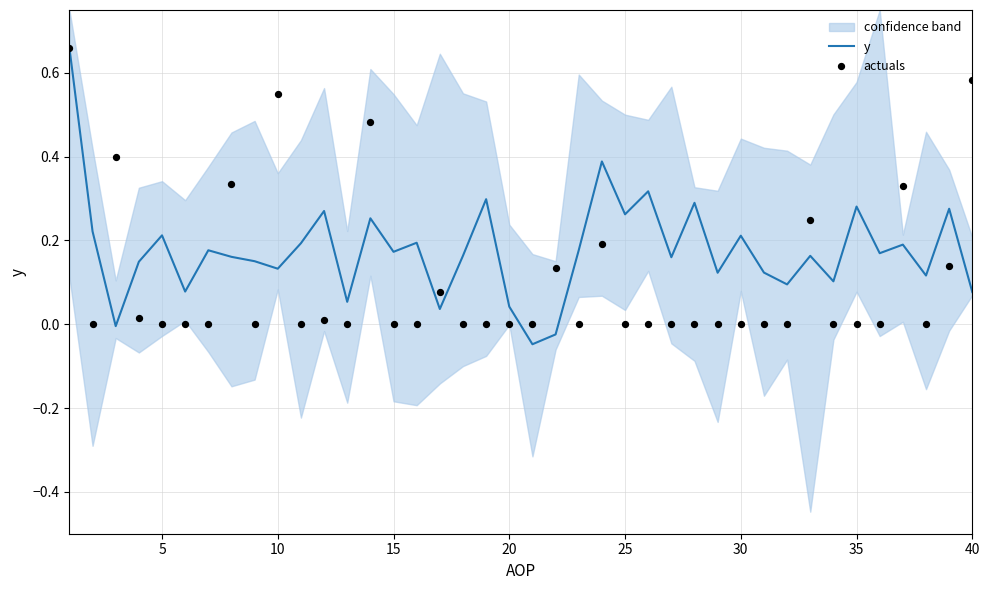

Is it true that y equals 0.4 at 25?

False